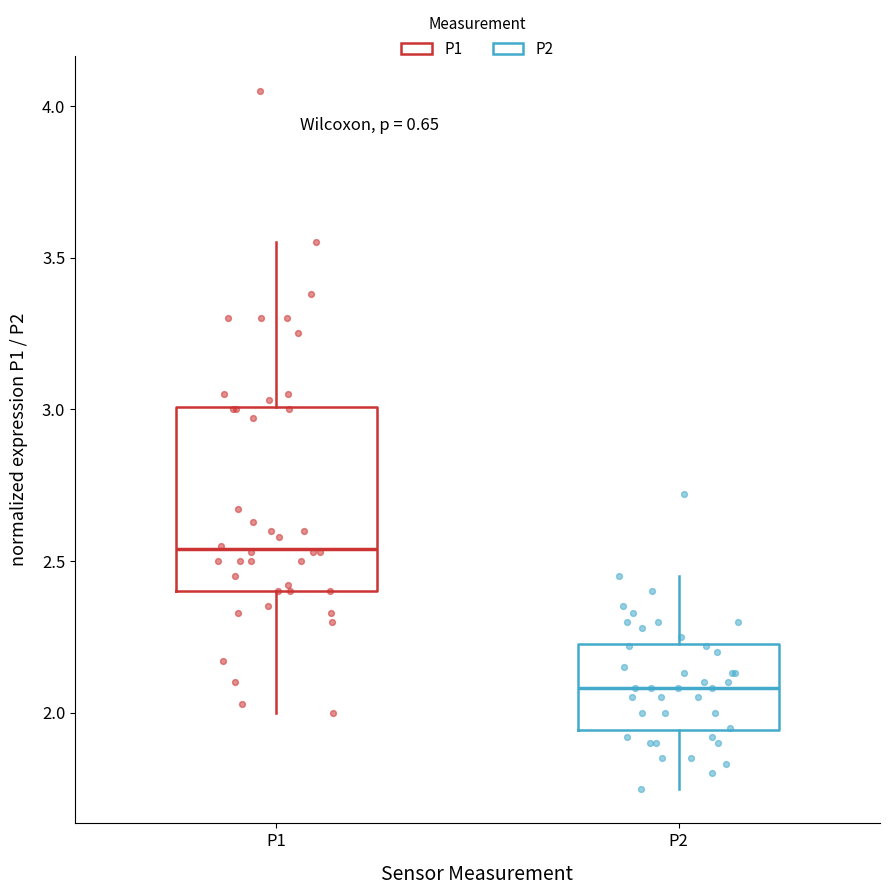

Where is the upper edge of the box for P2 on the y-axis? The values are not printed on the chart, so give them approximately, as read against the axis.

2.25